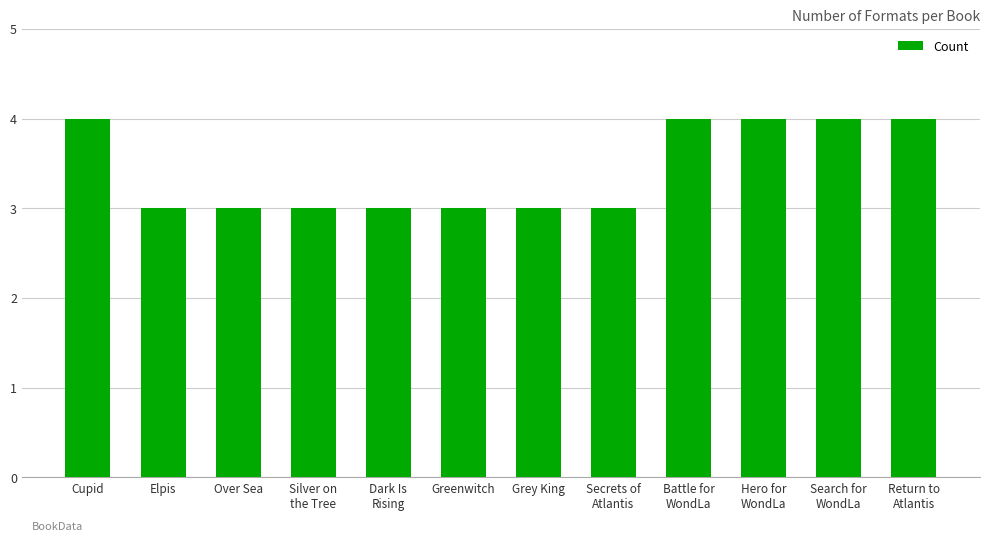

What is the sum of the values at Over Sea and Elpis?

6